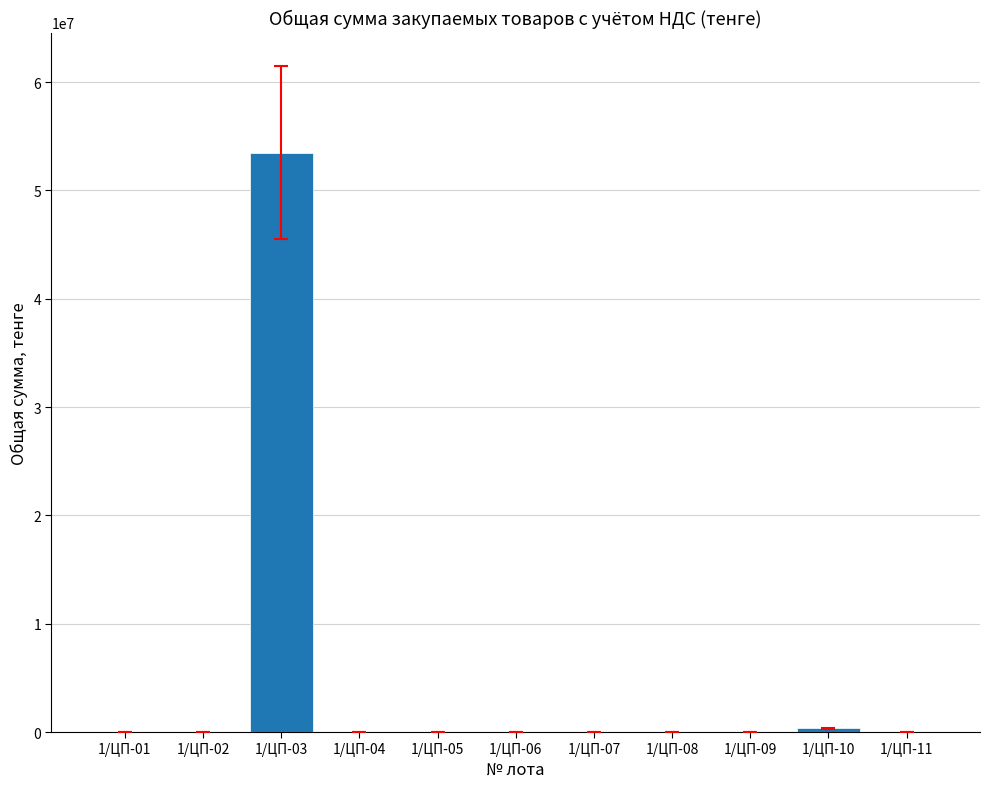

What is the approximate value at 1/ЦП-02, to the nearest 100?

2200